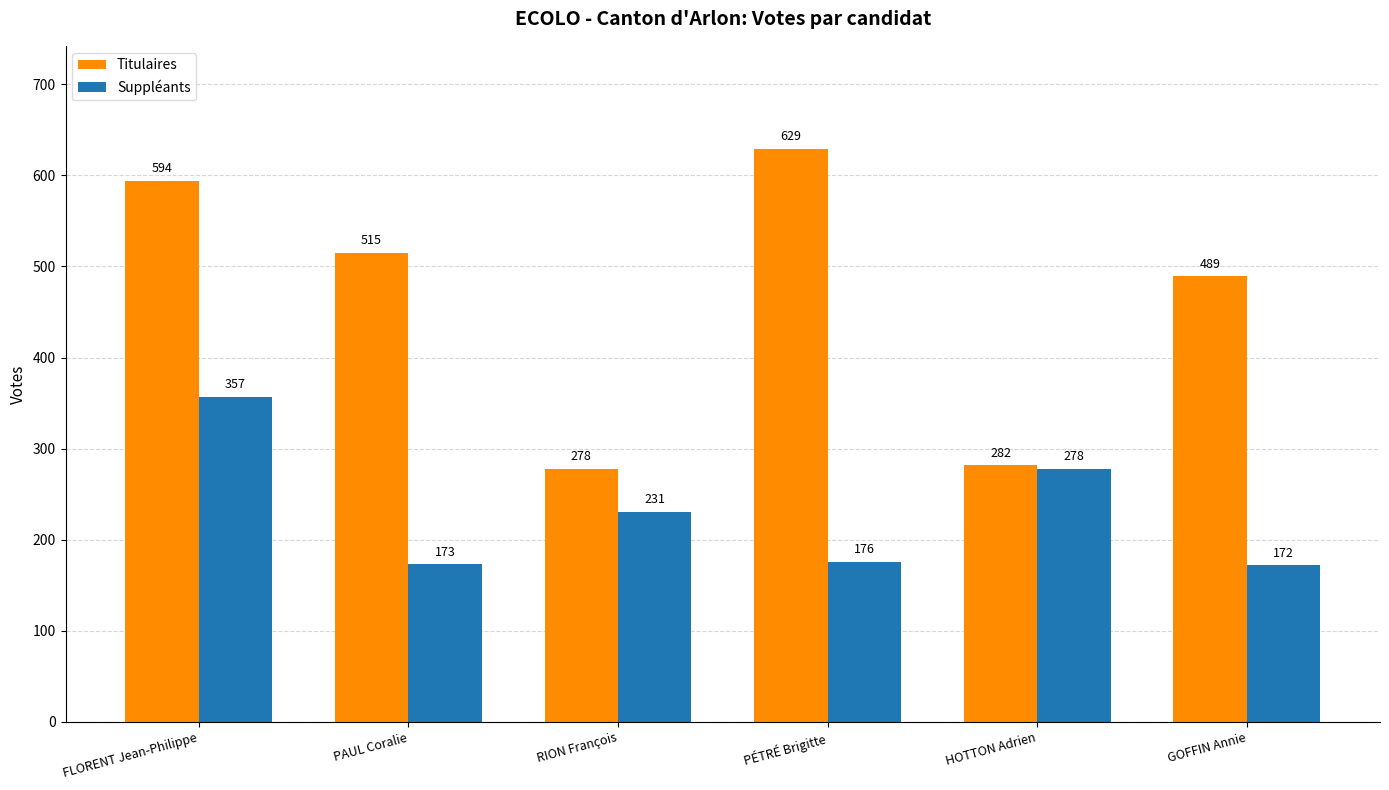

What is the total value across all series at RION François?

509